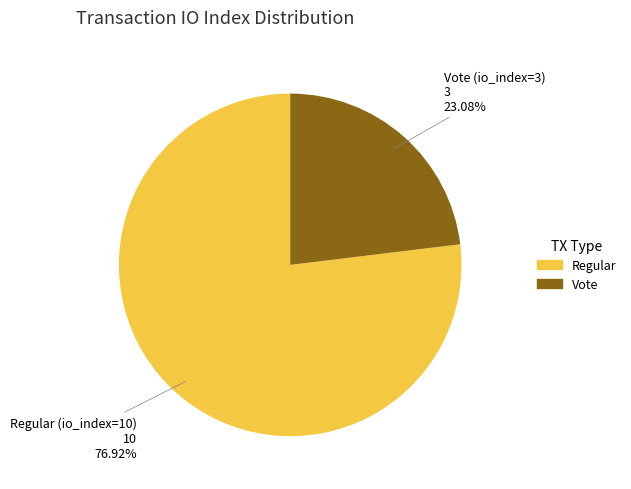

Count the number of slices in the pie.

2